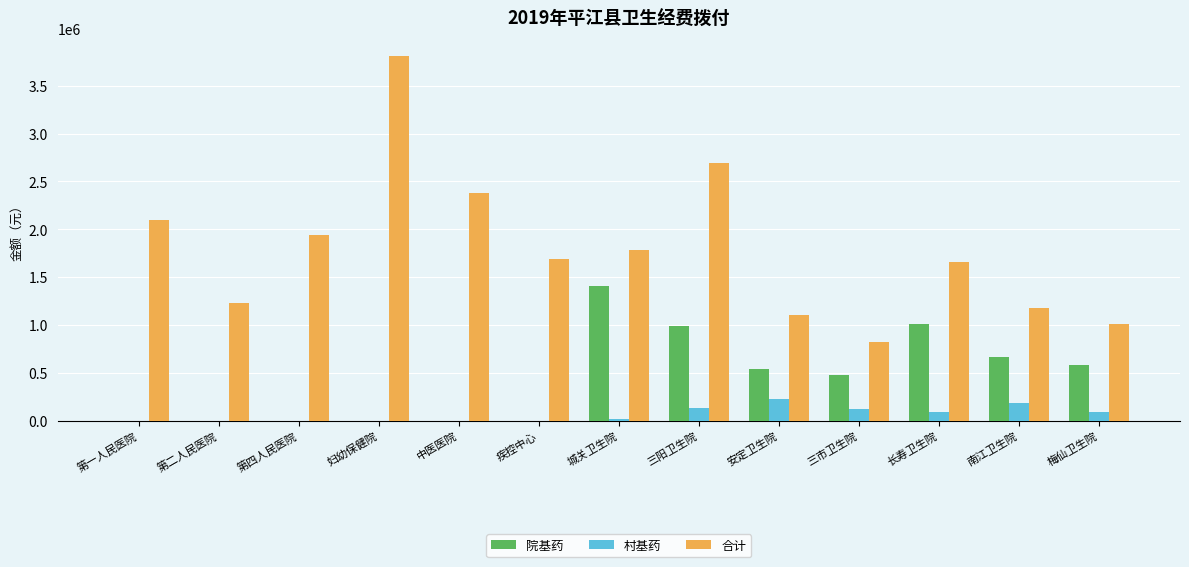

What is the approximate value of 村基药 at 三阳卫生院?

130700